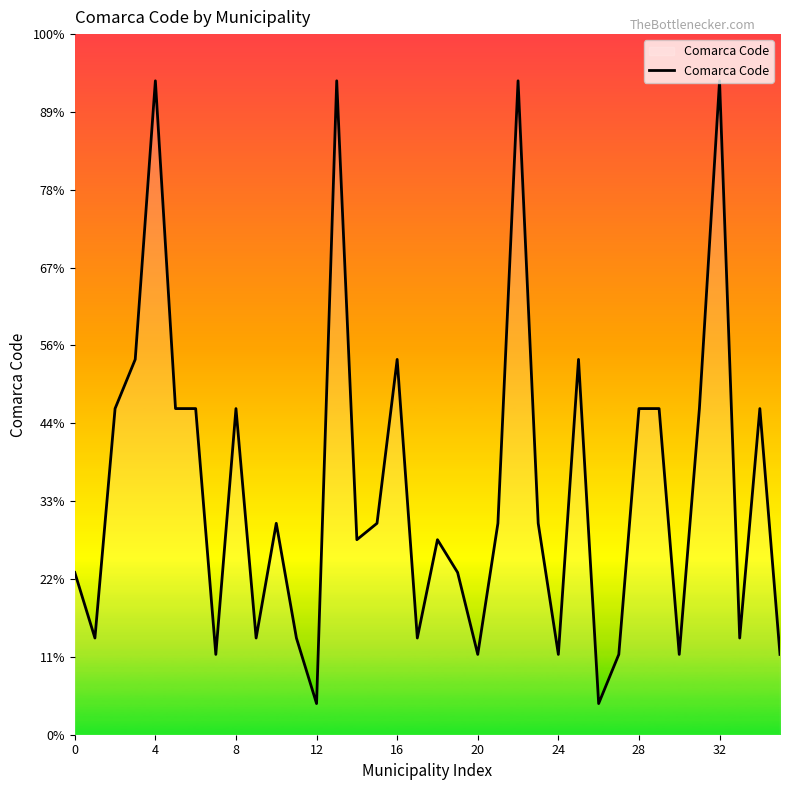

Does the chart display data point markers on the line(s)?

No